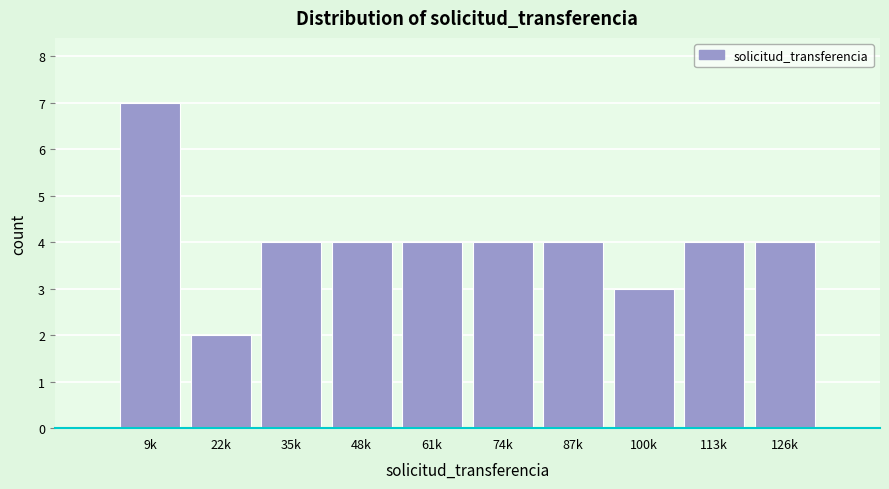

Reading left to right, what are all the values shown in this chart?

9k=7	22k=2	35k=4	48k=4	61k=4	74k=4	87k=4	100k=3	113k=4	126k=4